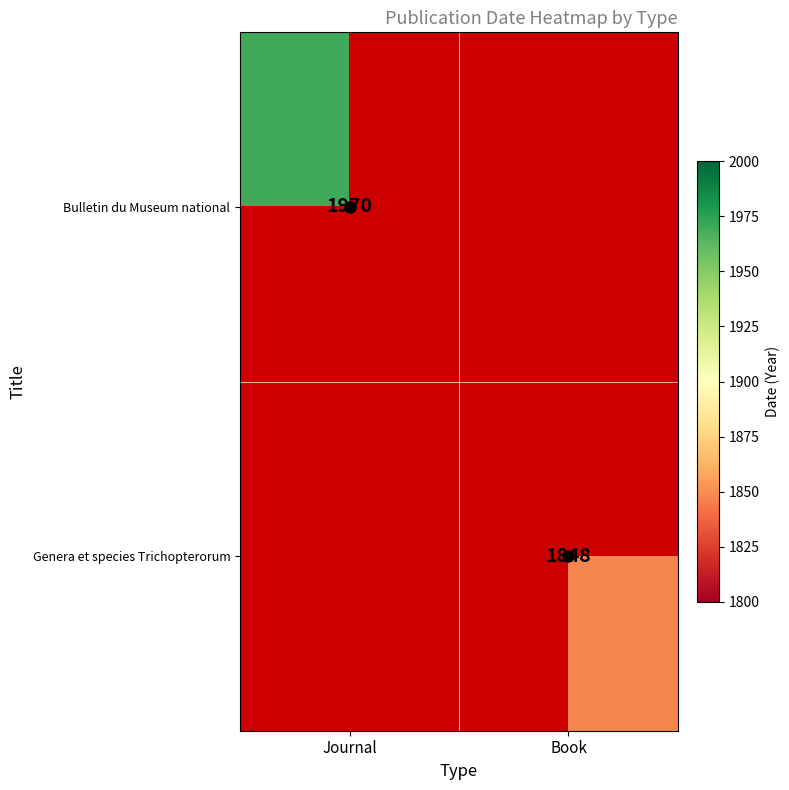

How many values in Bulletin du Museum national are above zero?

1